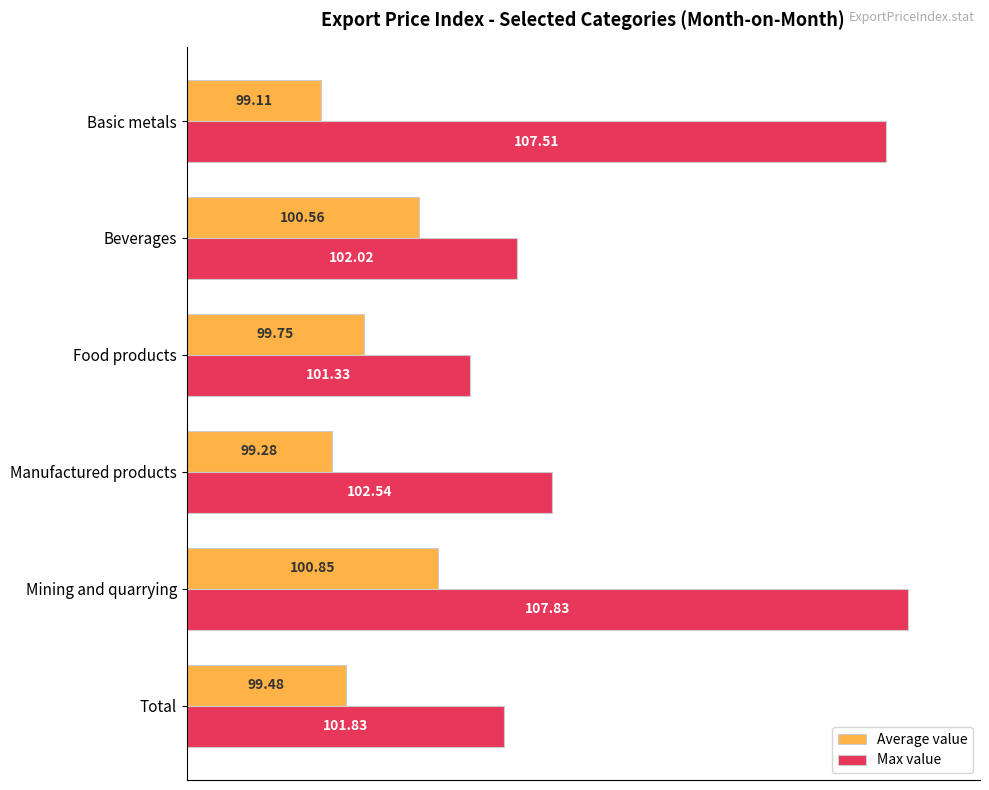

What are all the series names shown in the legend?

Average value, Max value